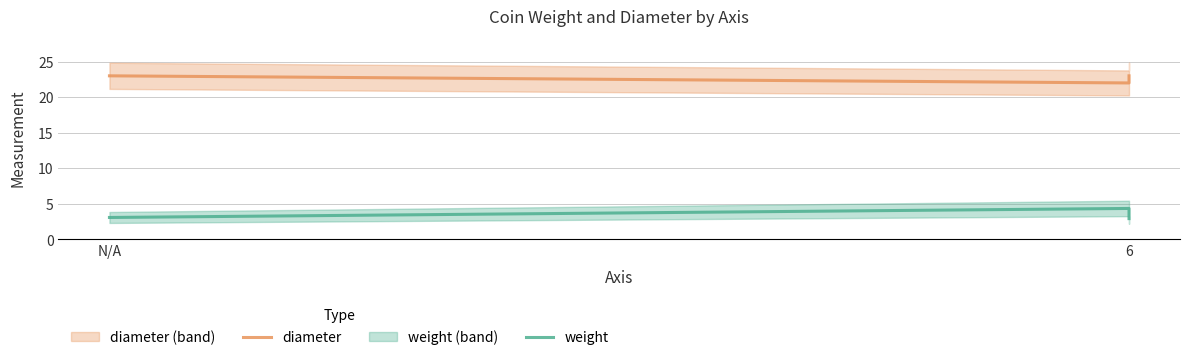

List the series in order of their overall mean, lowest first.

weight, diameter